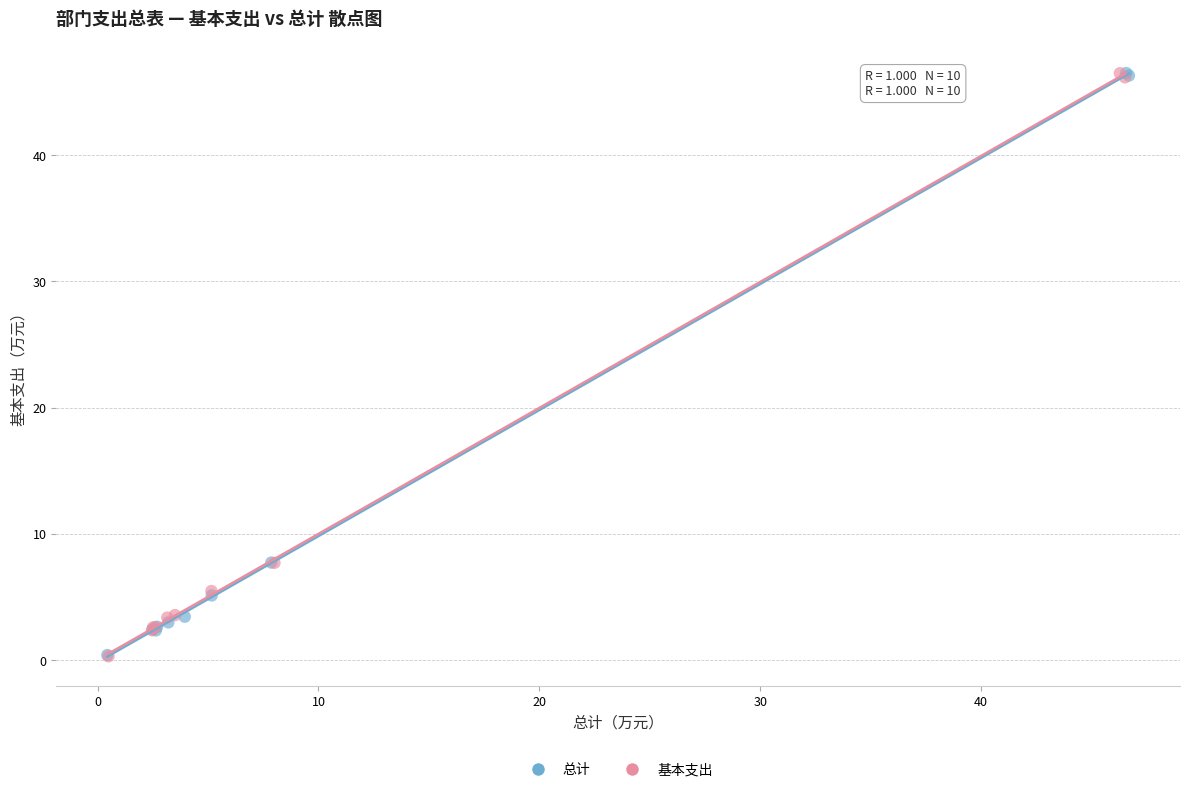

What are all the series names shown in the legend?

总计, 基本支出